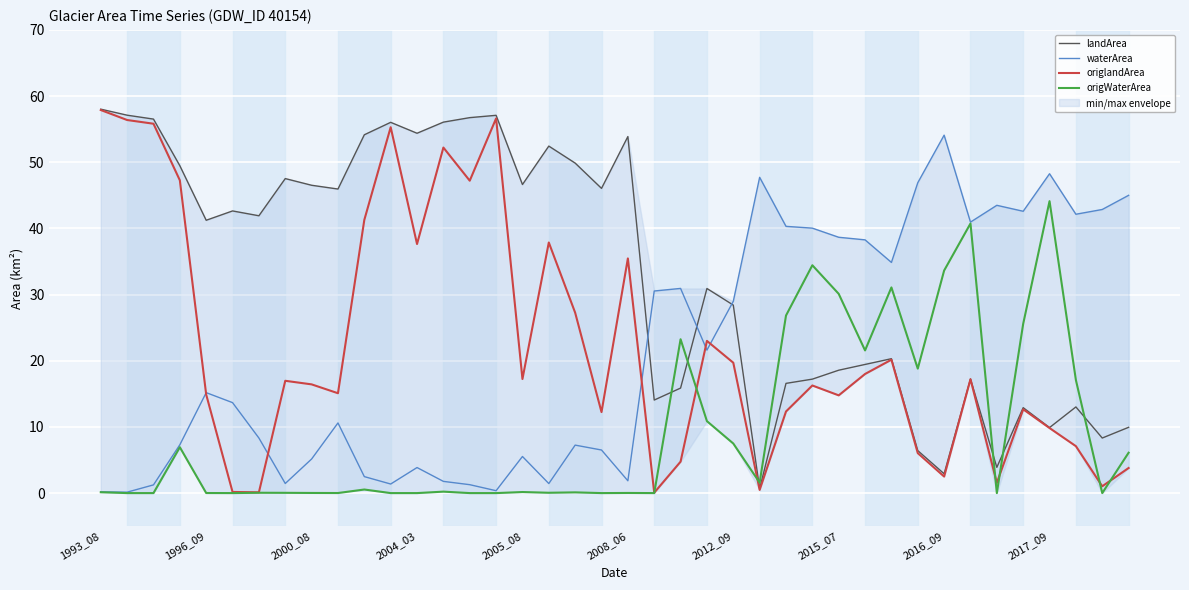

Between which two adjacent categories do origlandArea and origWaterArea first intersect?

21 and 22